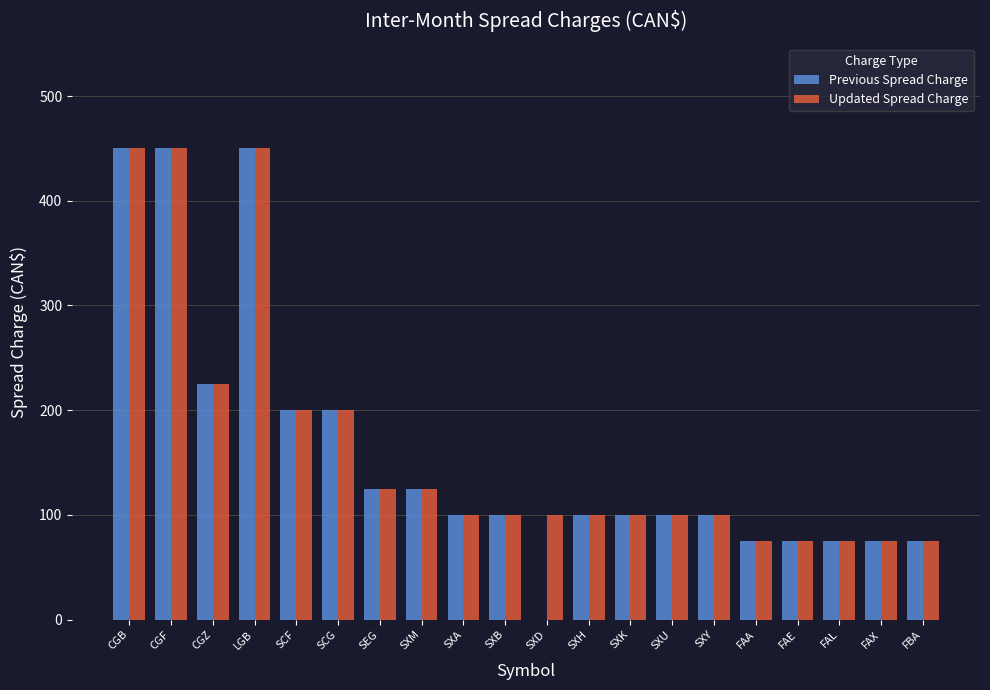

What is the highest value of the Updated Spread Charge series?

450